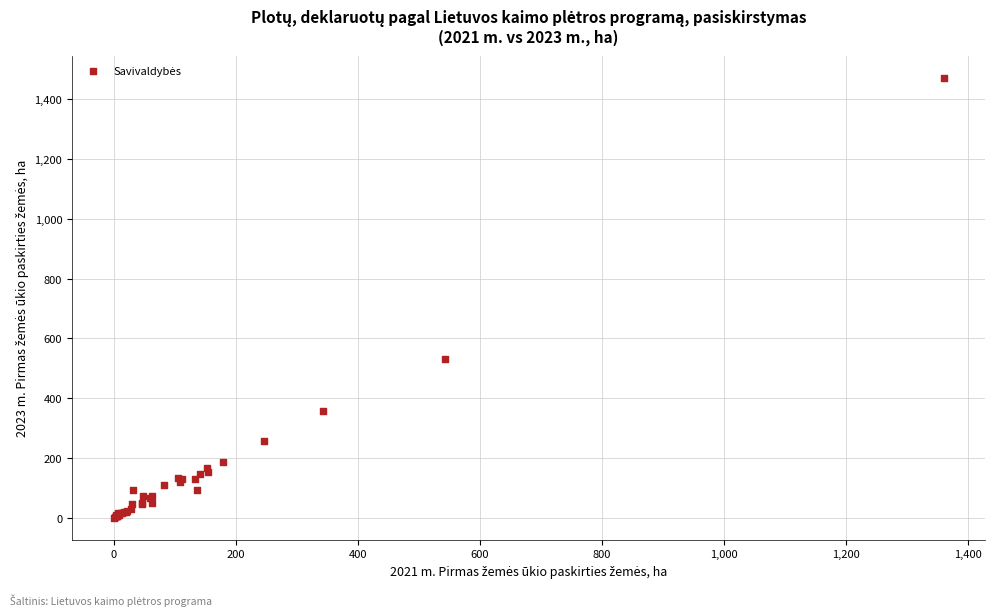

What Y value in the scatter plot is closest to 735?

530.8